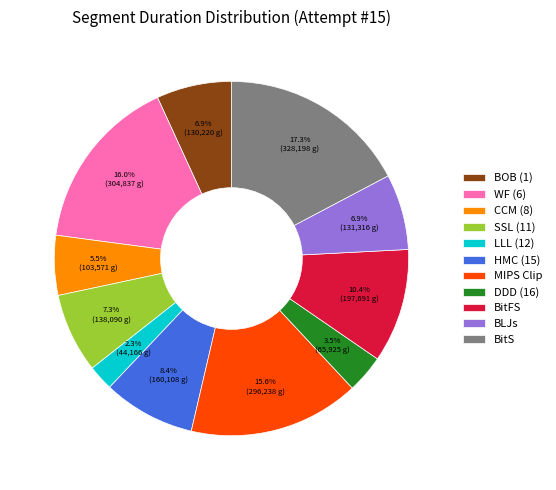

To the nearest percent, what is the difference between the largest and smallest slice percentages?

15%